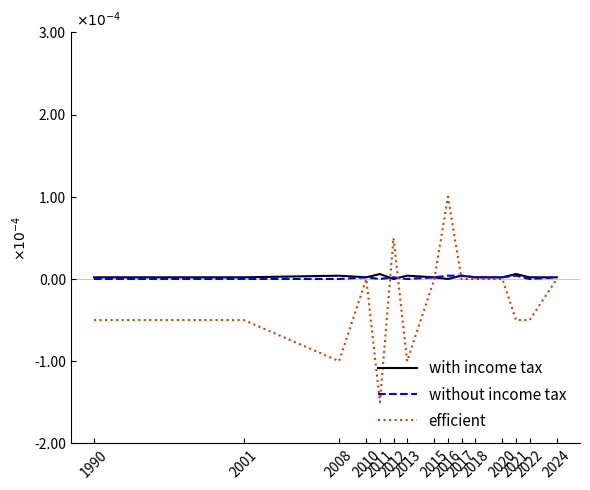

What are all the series names shown in the legend?

with income tax, without income tax, efficient